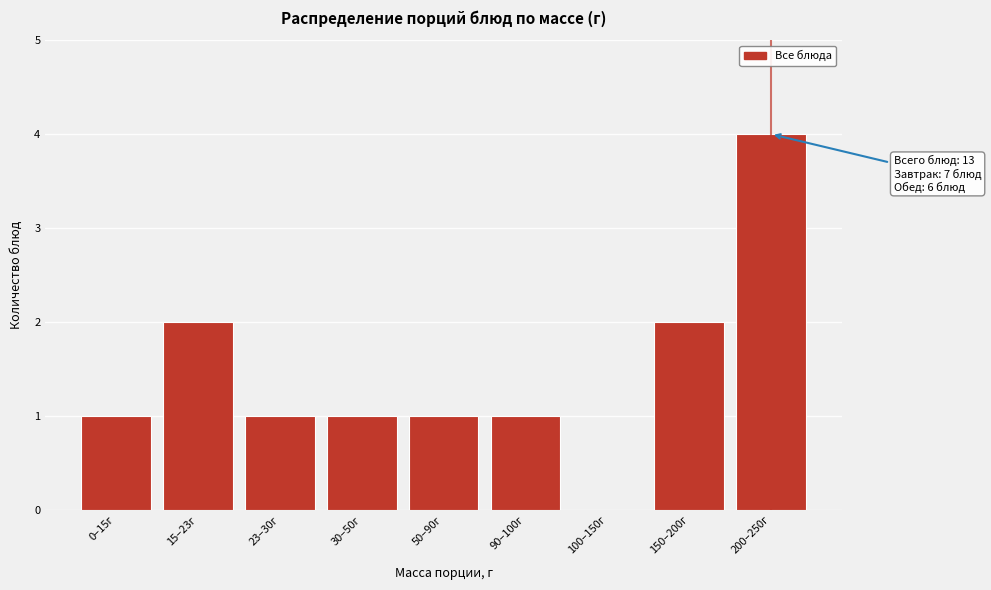

Reading left to right, extract all data points from this chart.

0–15г=1	15–23г=2	23–30г=1	30–50г=1	50–90г=1	90–100г=1	100–150г=0	150–200г=2	200–250г=4